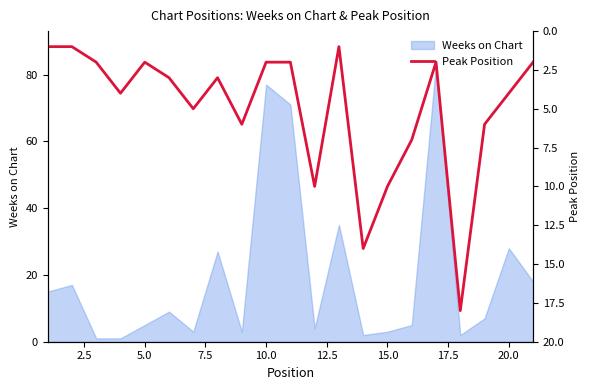

How many interior local peaks (higher than both neighbors) does the data have?

6